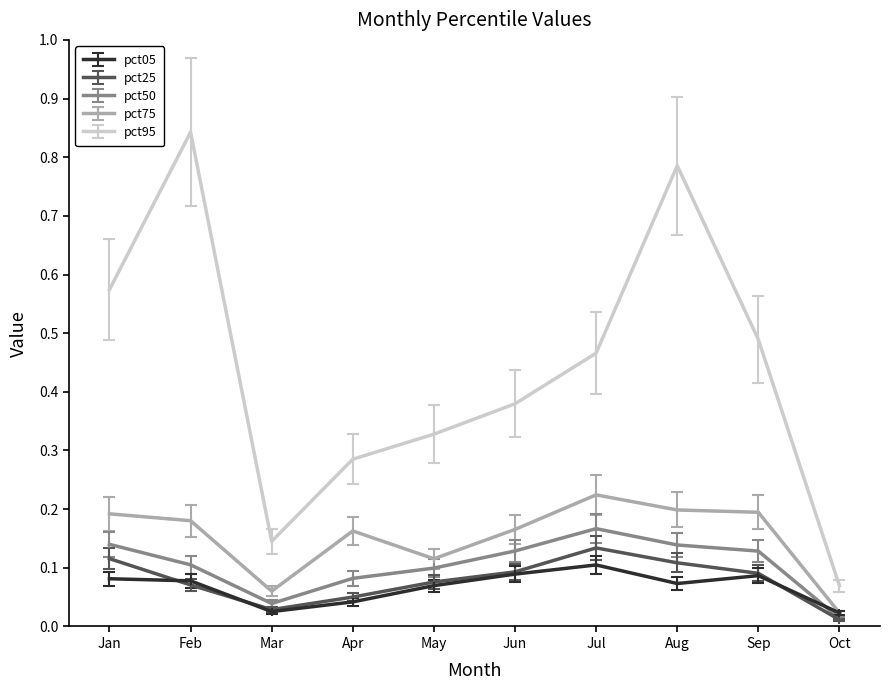

Count the pct05 values in the range 0 to 1.

10